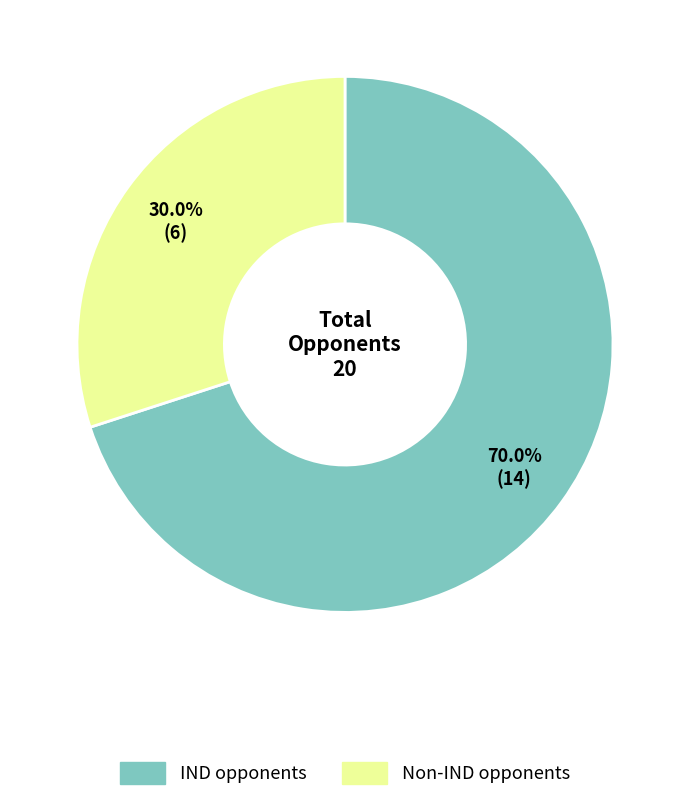

Rank the categories by value from highest to lowest.

IND opponents, Non-IND opponents